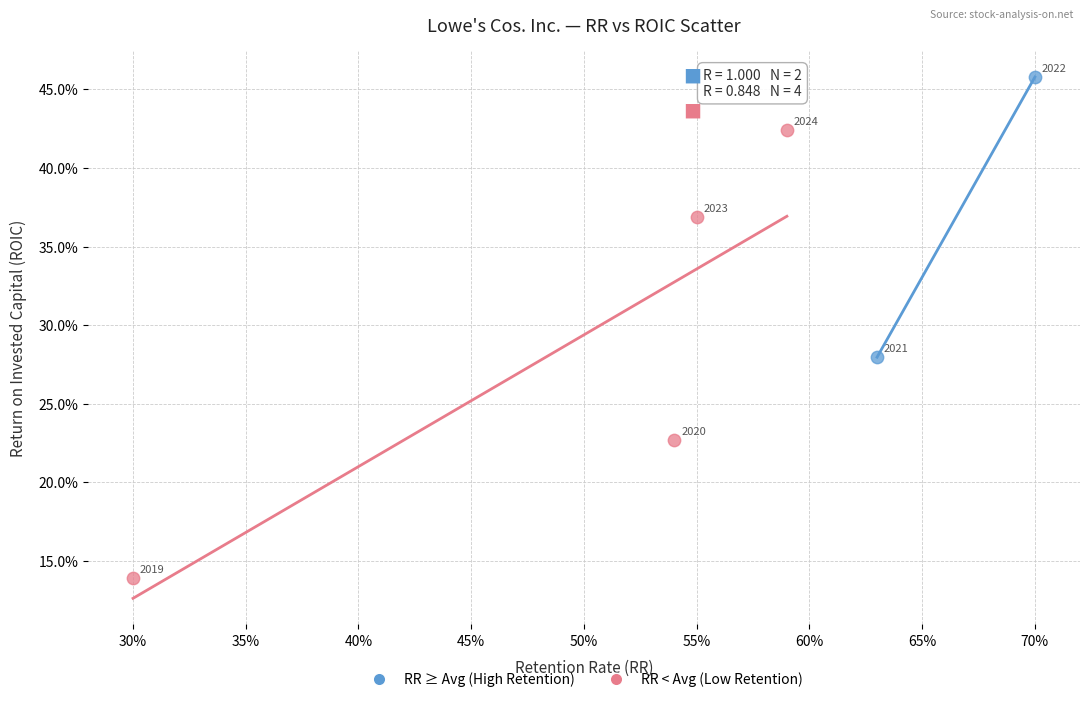

What are all the series names shown in the legend?

RR ≥ Avg (High Retention), RR < Avg (Low Retention)